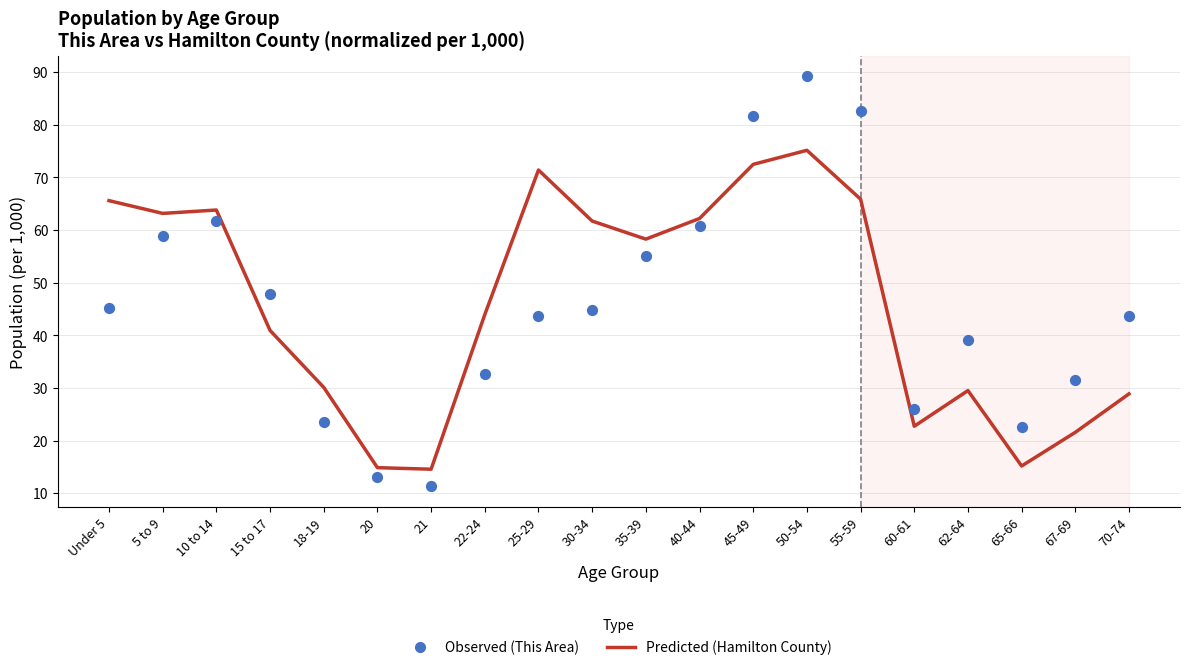

At which category is the sum across all series the highest?

50-54